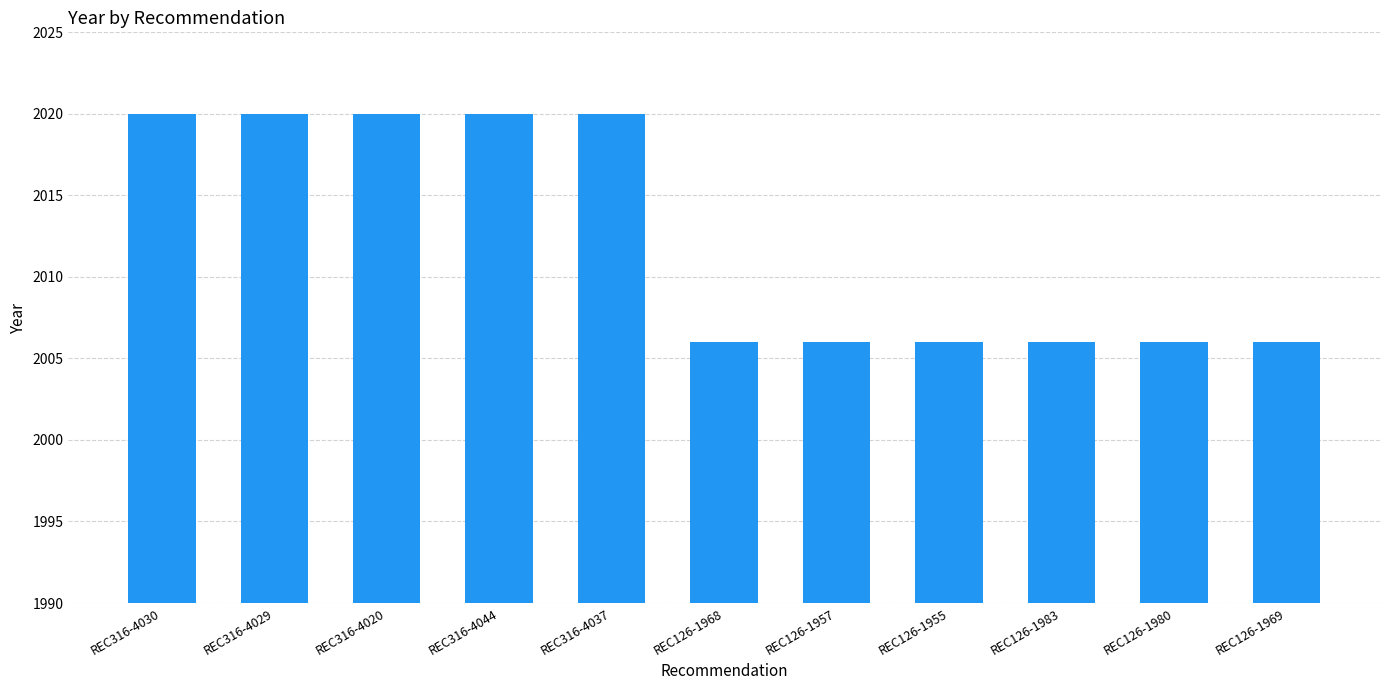

What is the maximum value shown in the chart?

2020